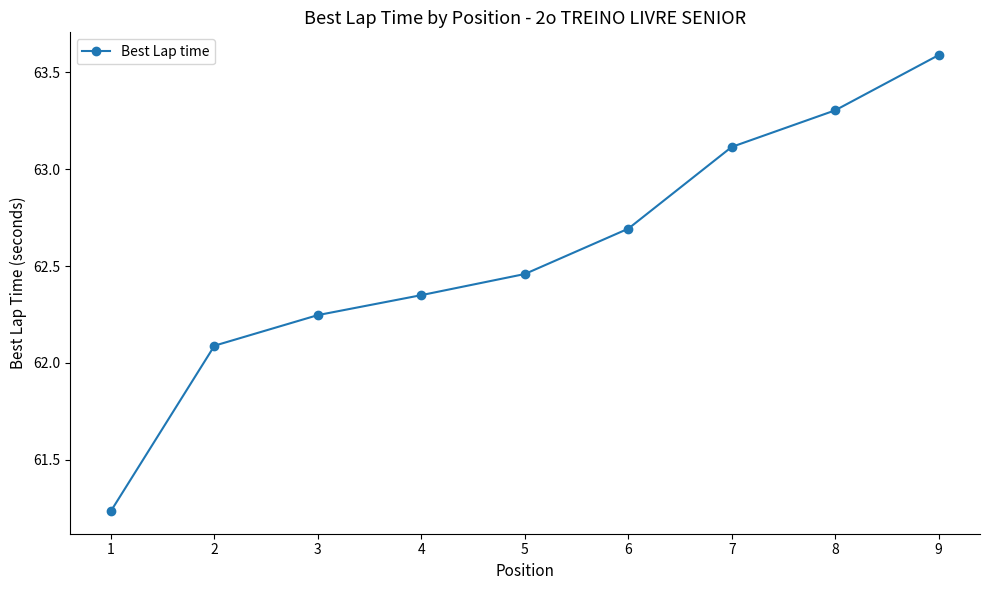

What is the value of the 7th point from the left?

63.1